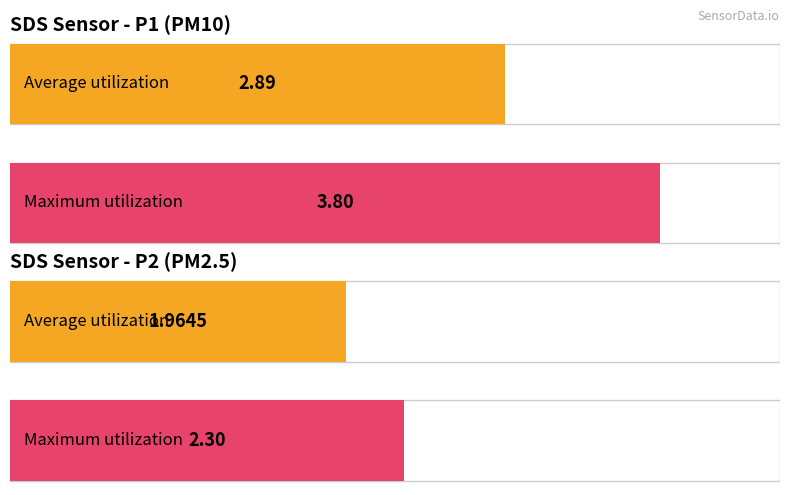

What is the highest value of the SDS_P2 series?

2.3